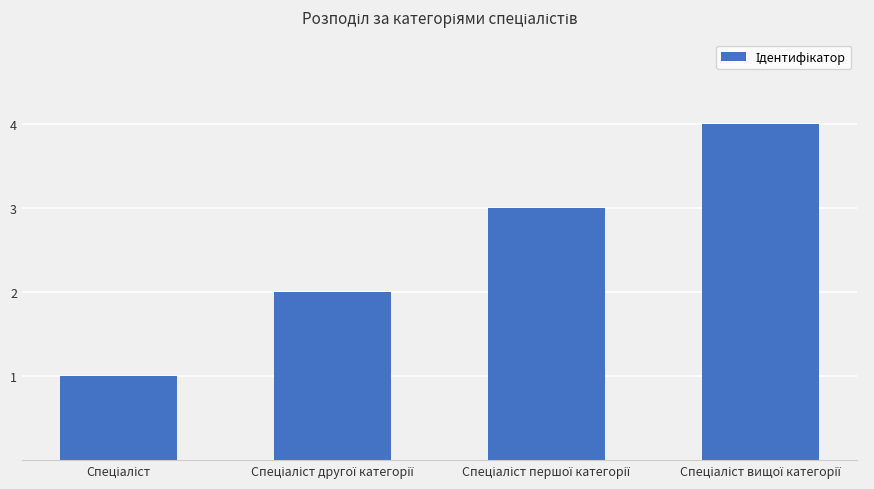

What is the difference between the maximum and minimum values?

3